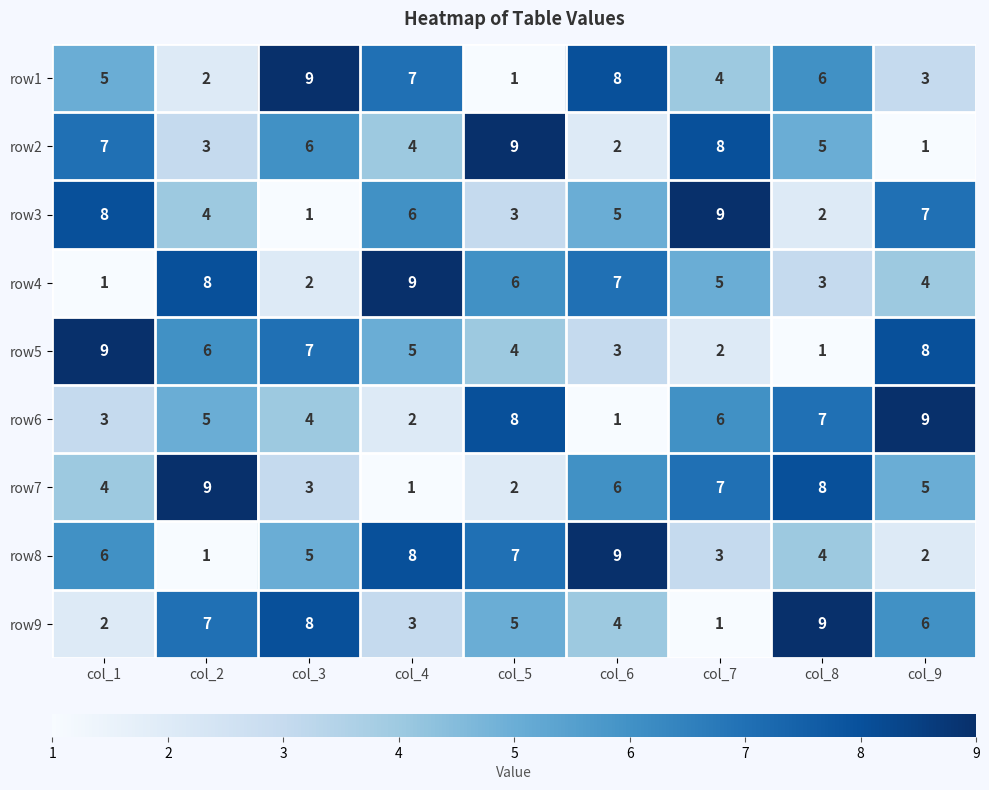

What is the difference between the maximum and minimum values in the row4 series?

8